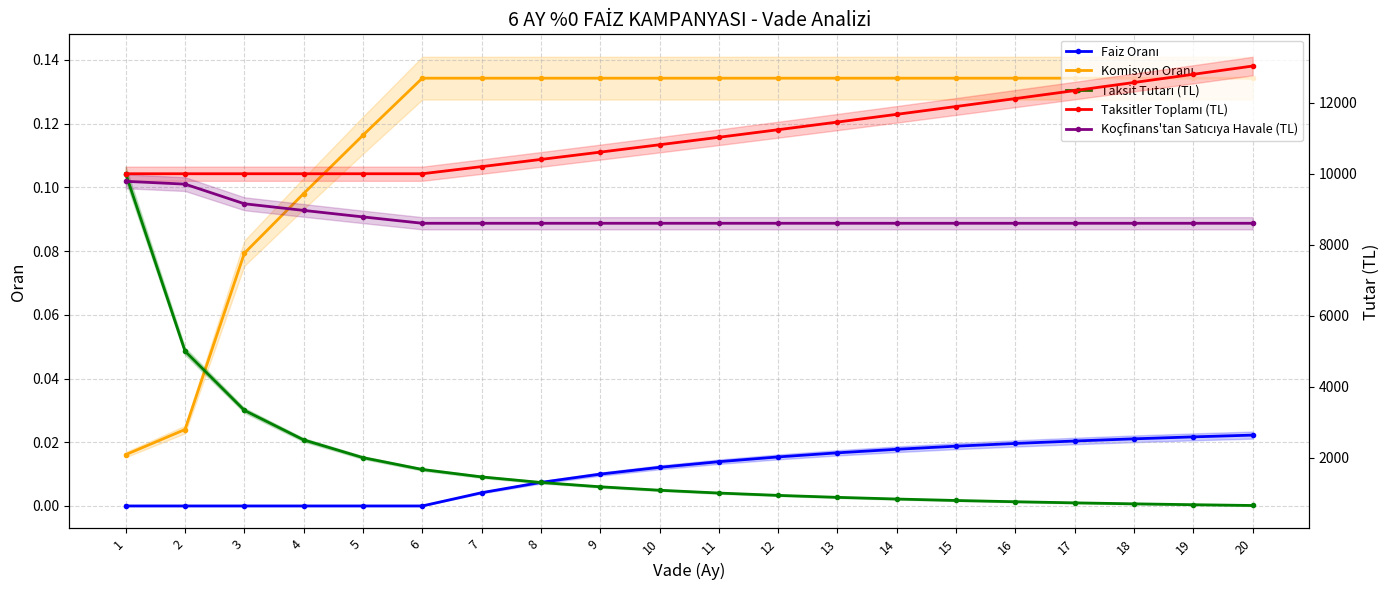

Is the value of Taksit Tutarı (TL) at 7 greater than the value of Komisyon Oranı at 13?

Yes